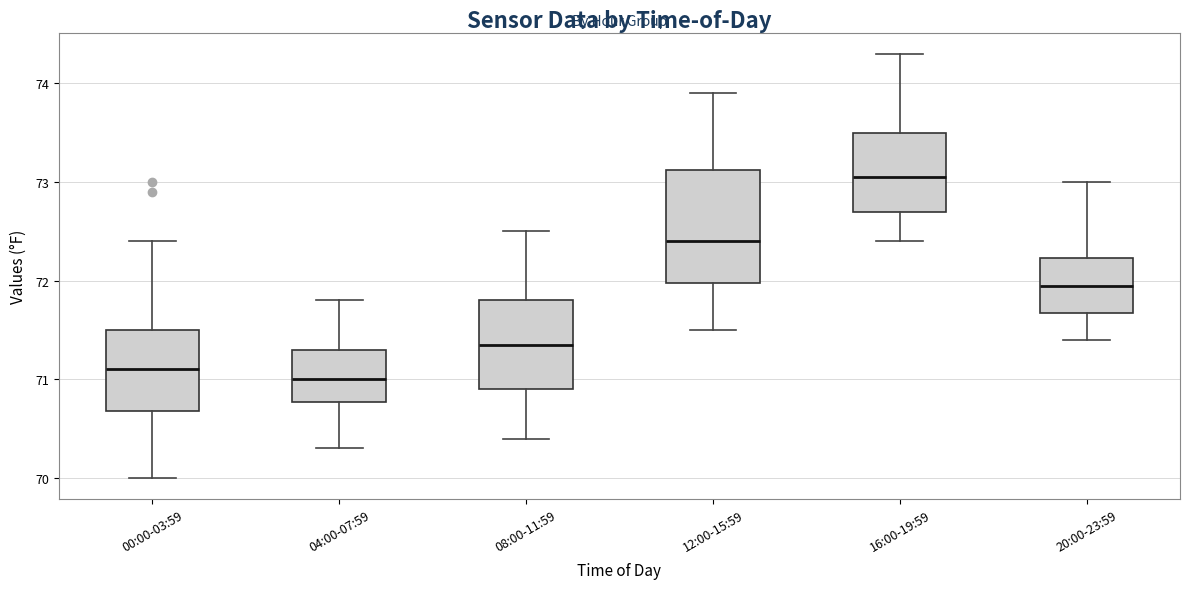

Reading left to right, read every box against the y-axis: the position of its median line, the range the box covers, and the ends of its whiskers. The values are not printed on the chart, so give them approximately, as read against the axis.

00:00-03:59: median 71.1, box 70.7 to 71.5, whiskers 70.0 to 72.4
04:00-07:59: median 71.0, box 70.8 to 71.3, whiskers 70.3 to 71.8
08:00-11:59: median 71.4, box 70.9 to 71.8, whiskers 70.4 to 72.5
12:00-15:59: median 72.4, box 72.0 to 73.1, whiskers 71.5 to 73.9
16:00-19:59: median 73.1, box 72.7 to 73.5, whiskers 72.4 to 74.3
20:00-23:59: median 72.0, box 71.7 to 72.2, whiskers 71.4 to 73.0